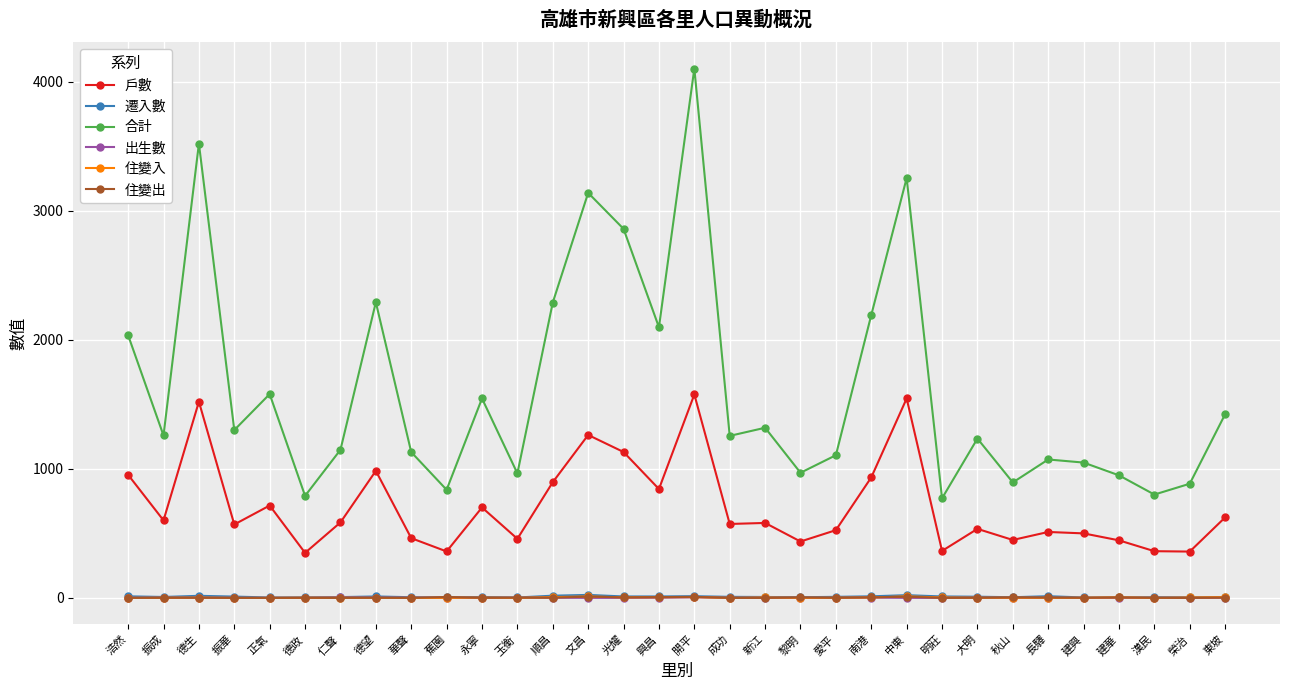

At which category does the chart reach its peak across all series?

開平